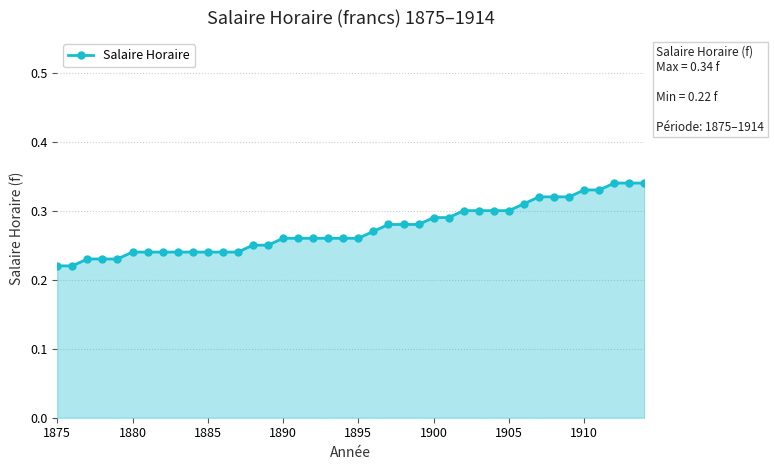

Count the values in the range 0 to 1.

40